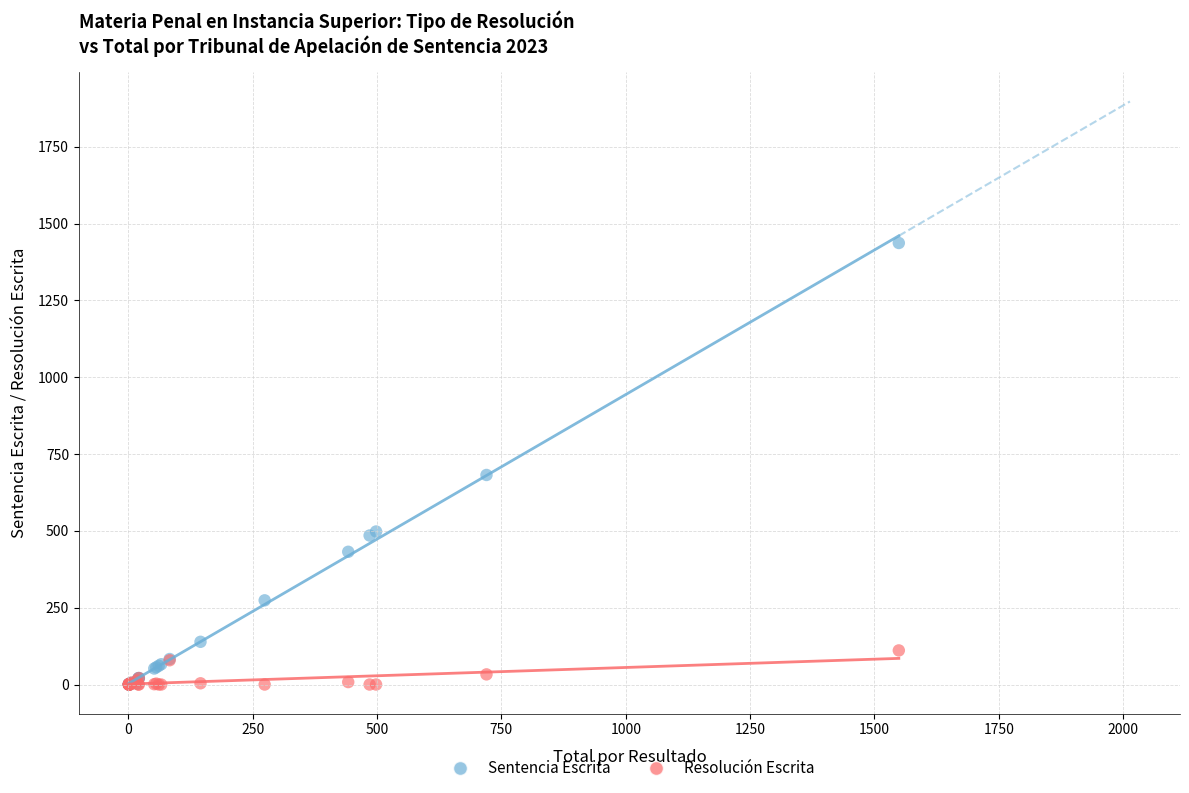

Across all series, what Y value is closest to 718?

682